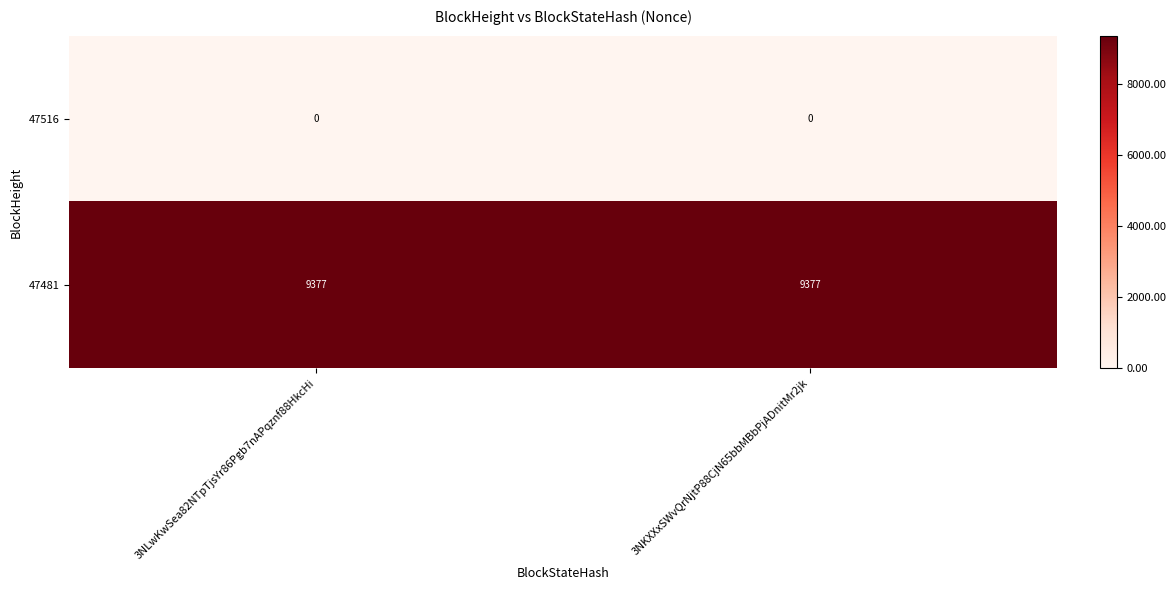

What is the greatest value displayed?

9377